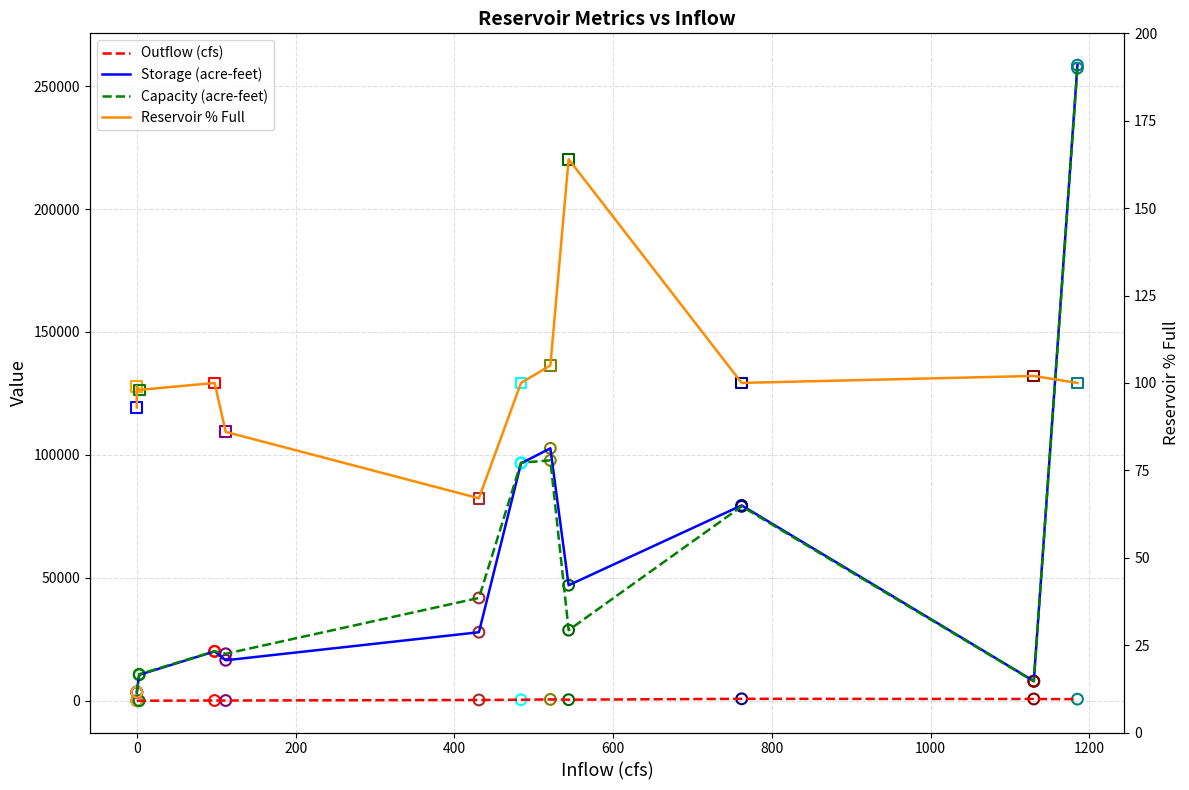

Which series has the widest spread of Y values?

Storage (acre-feet)